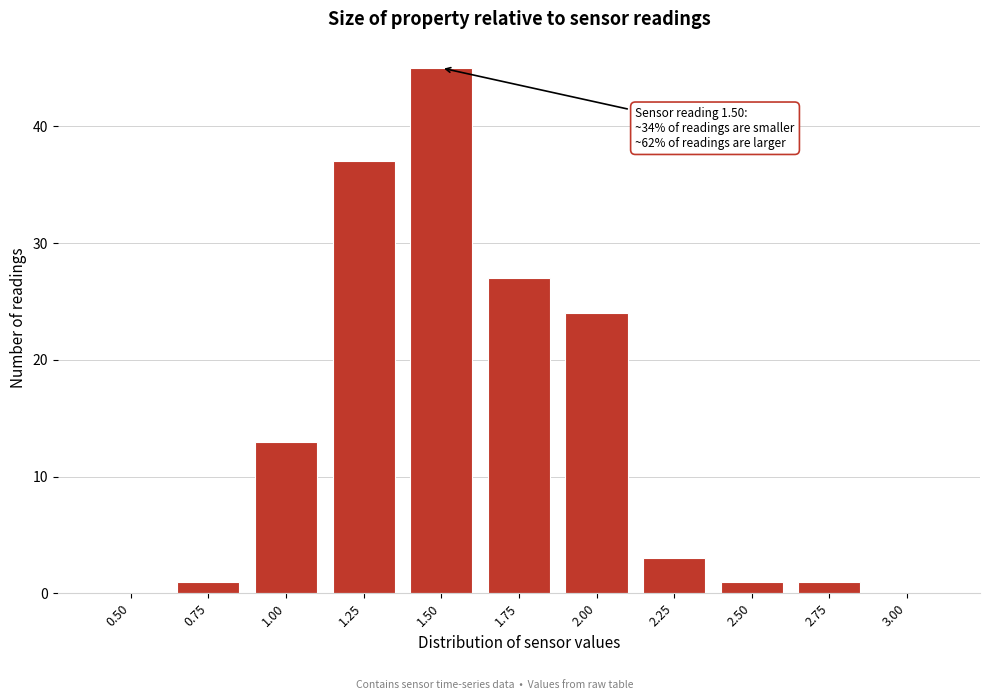

Reading left to right, what are all the values shown in this chart?

0.50=0	0.75=1	1.00=13	1.25=37	1.50=45	1.75=27	2.00=24	2.25=3	2.50=1	2.75=1	3.00=0